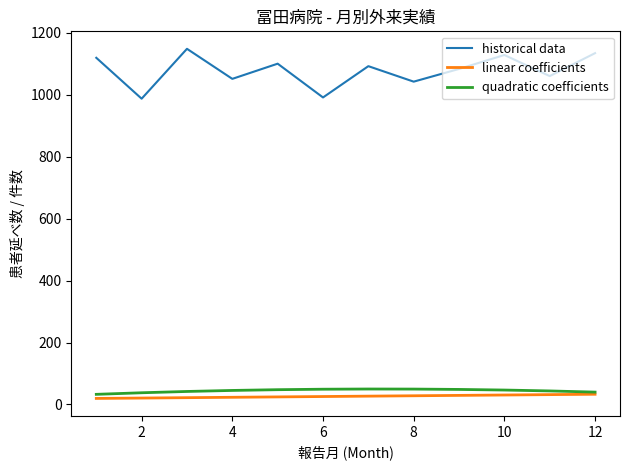

Which series has the largest total across all categories?

historical data